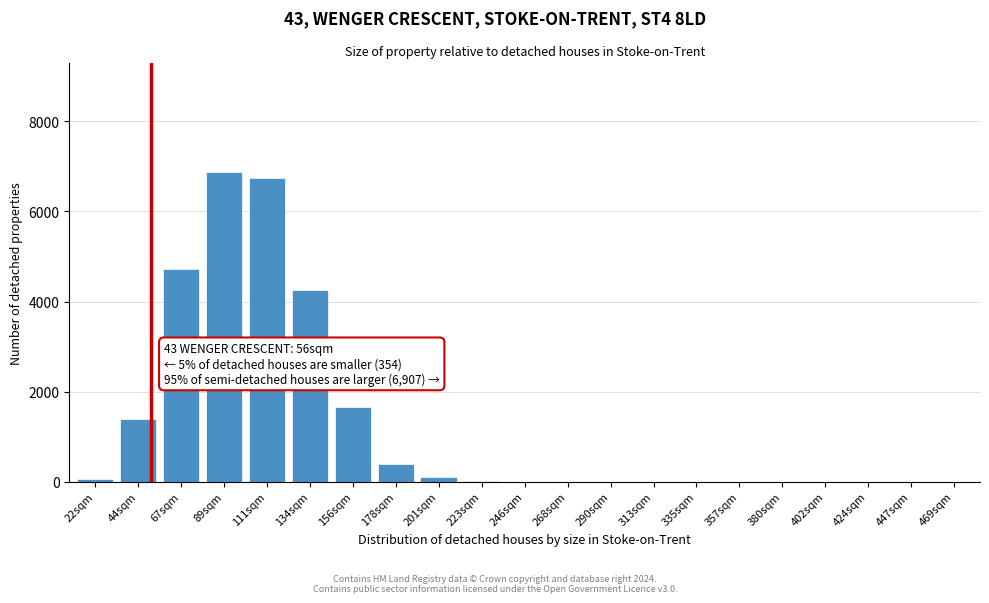

Which has a higher value, 134sqm or 44sqm?

134sqm